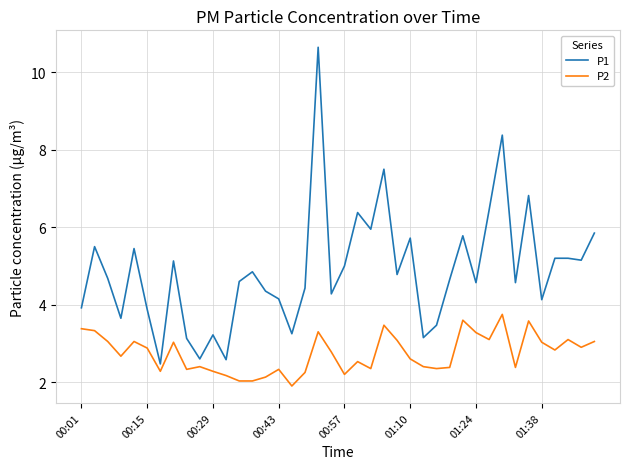

Rank the series by their average value, from lowest to highest.

P2, P1